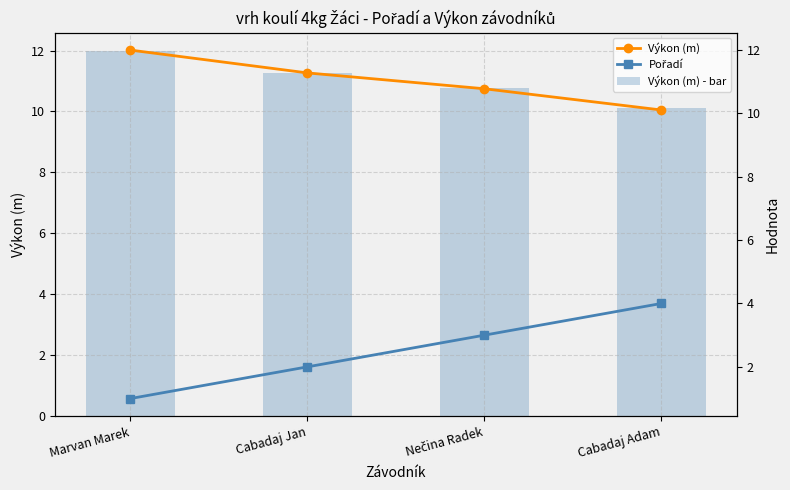

Which series has the widest spread of values?

Pořadí